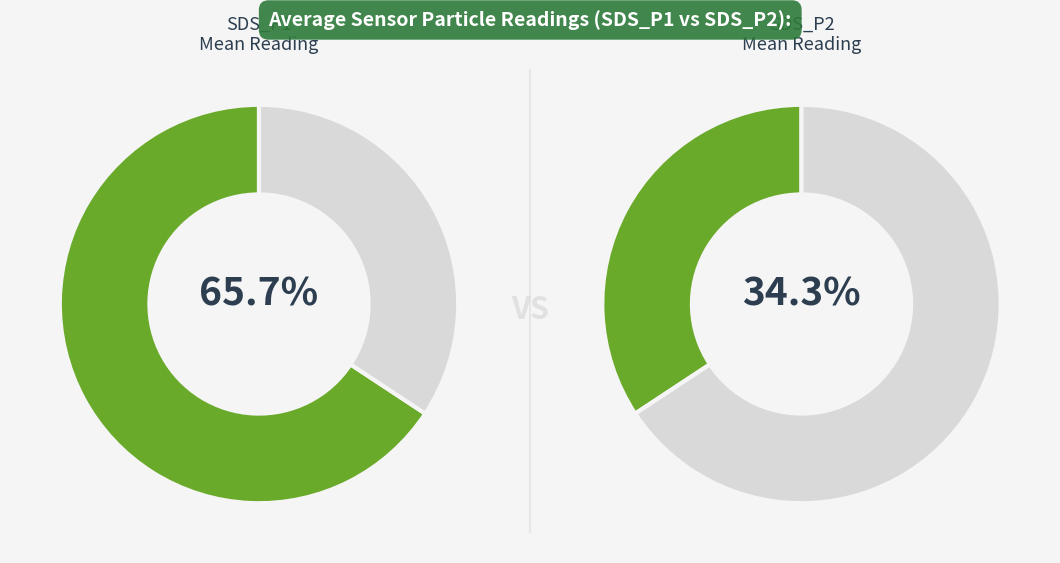

The 29 slice represents 14% of the pie. True or false?

False